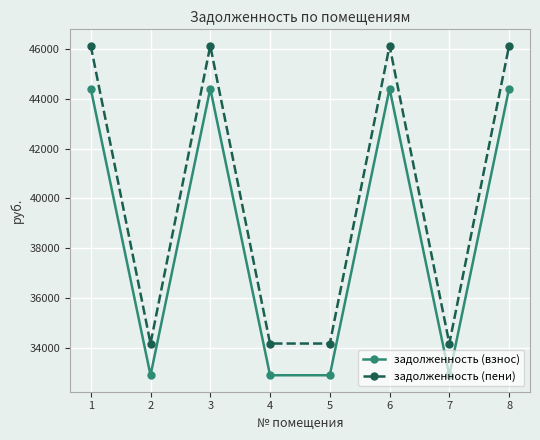

Is it true that задолженность (пени) equals 63881.5 at 6?

False